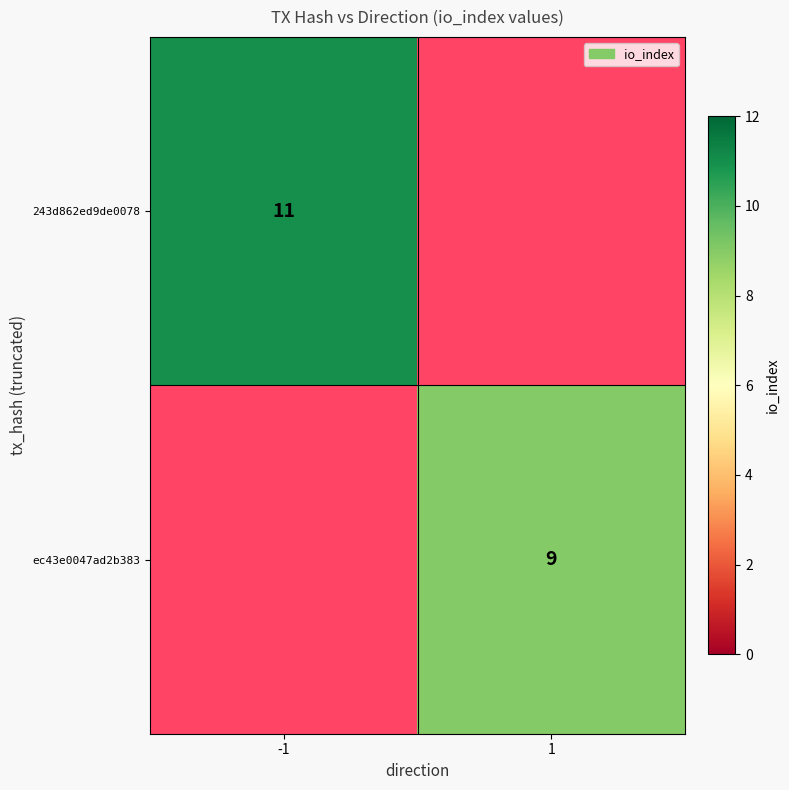

Count the number of data series in this chart.

2